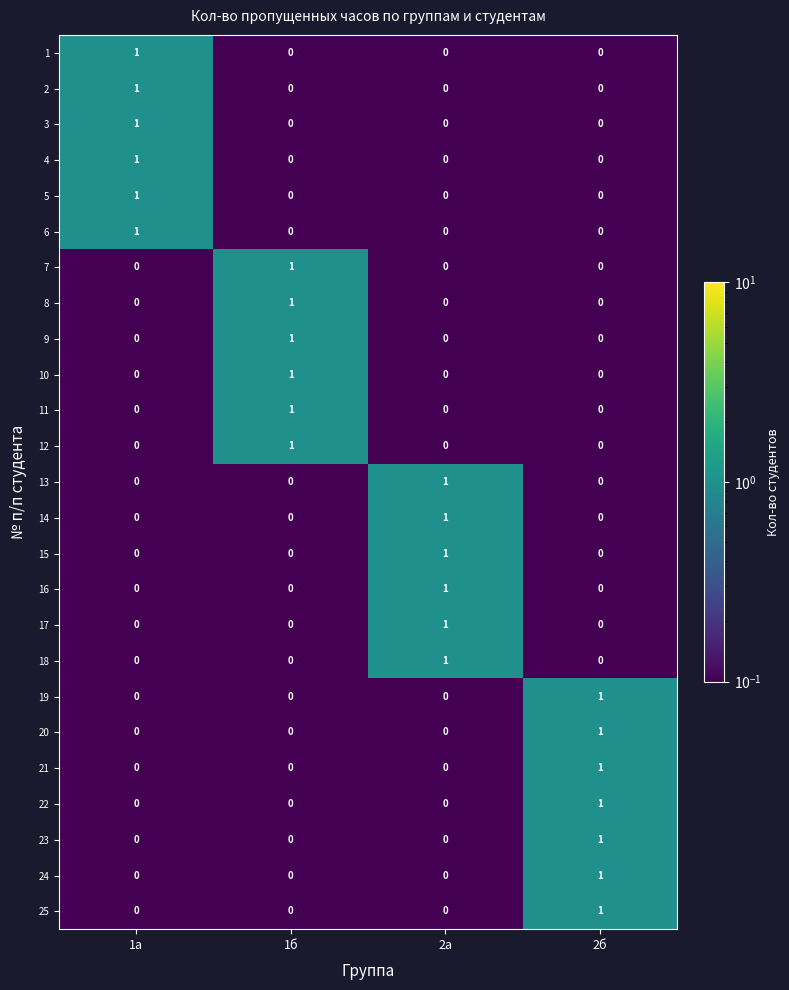

What is the difference between the highest and lowest values at 1б?

1